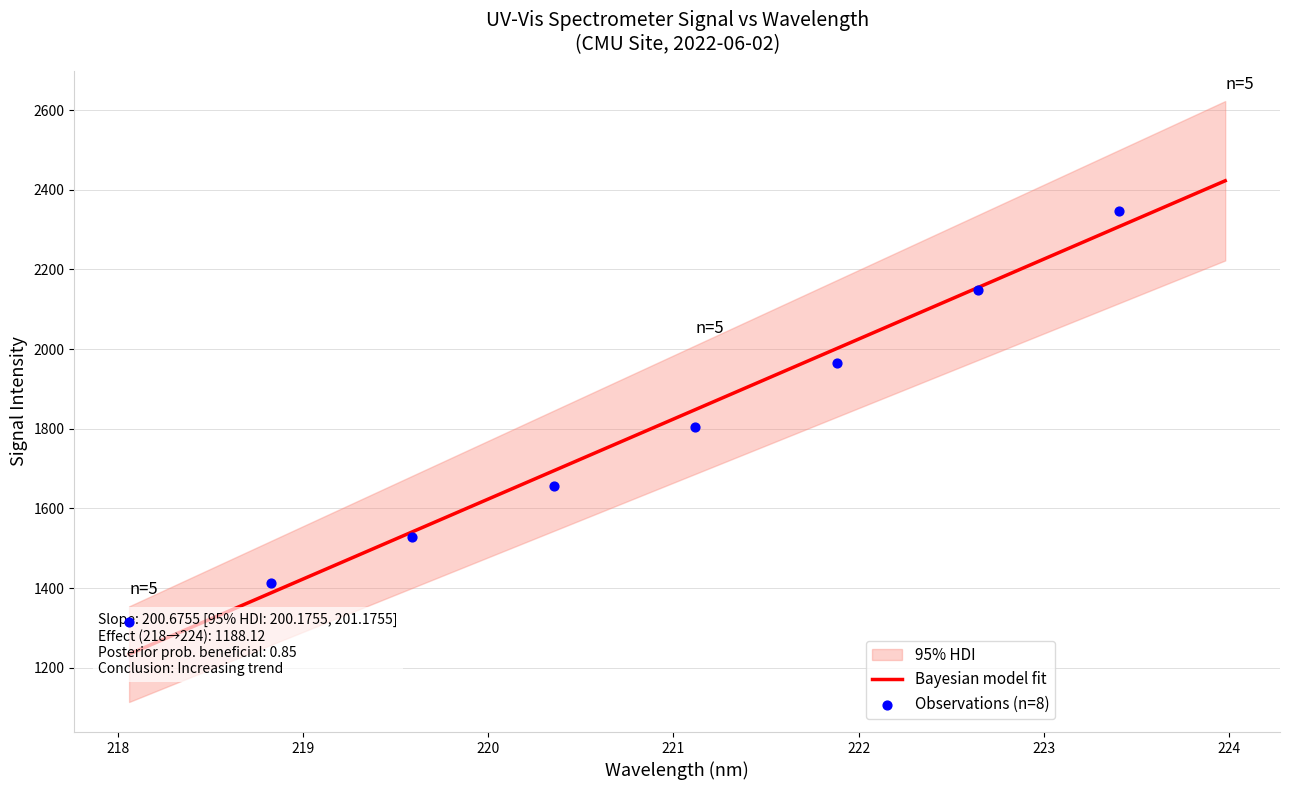

What is the ratio of the value at 221.8812 to the value at 221.4993?

1.0